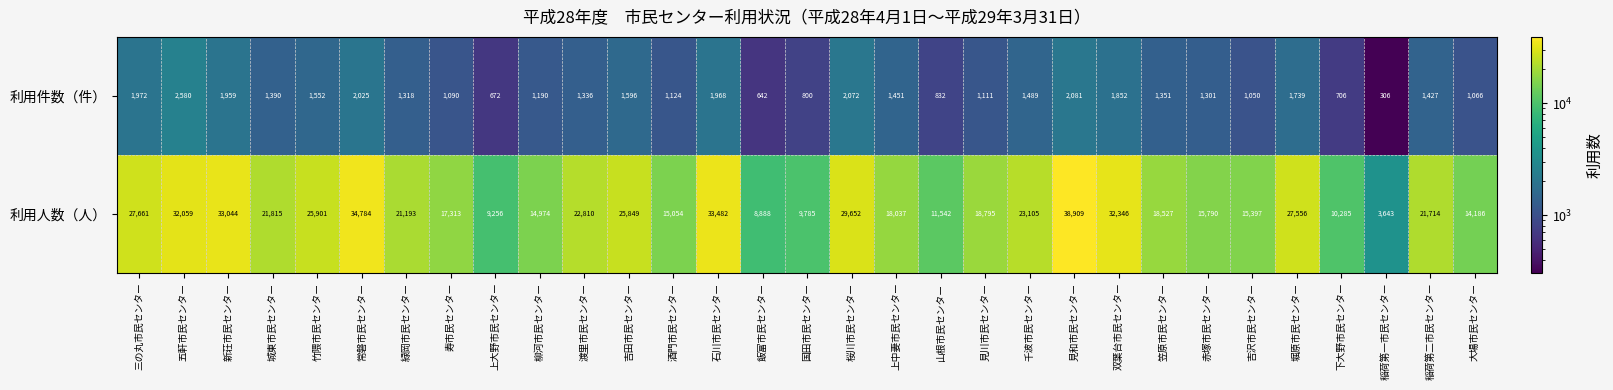

What is the highest value of the 利用件数（件） series?

2580